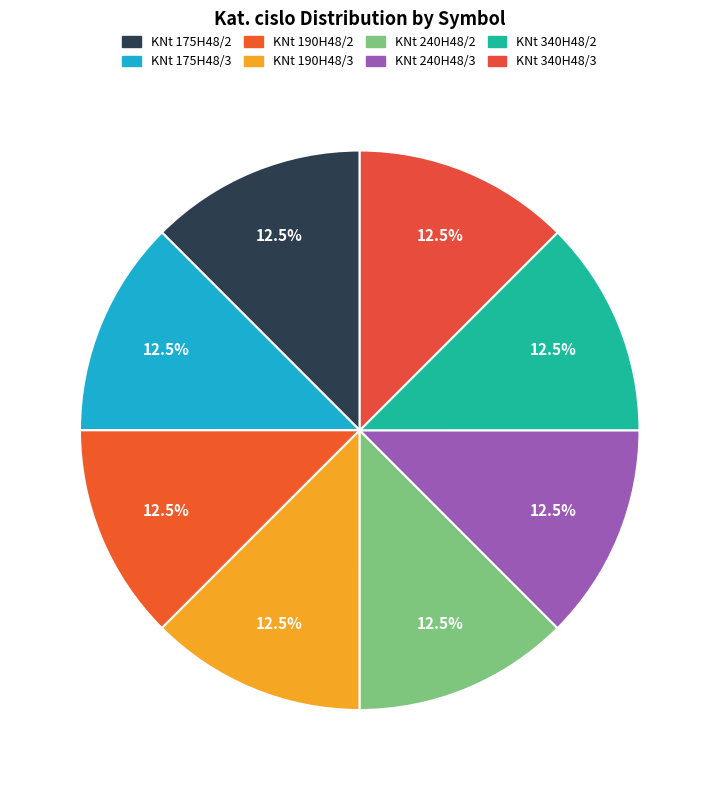

Is KNt 240H48/3 the majority of the pie?

No